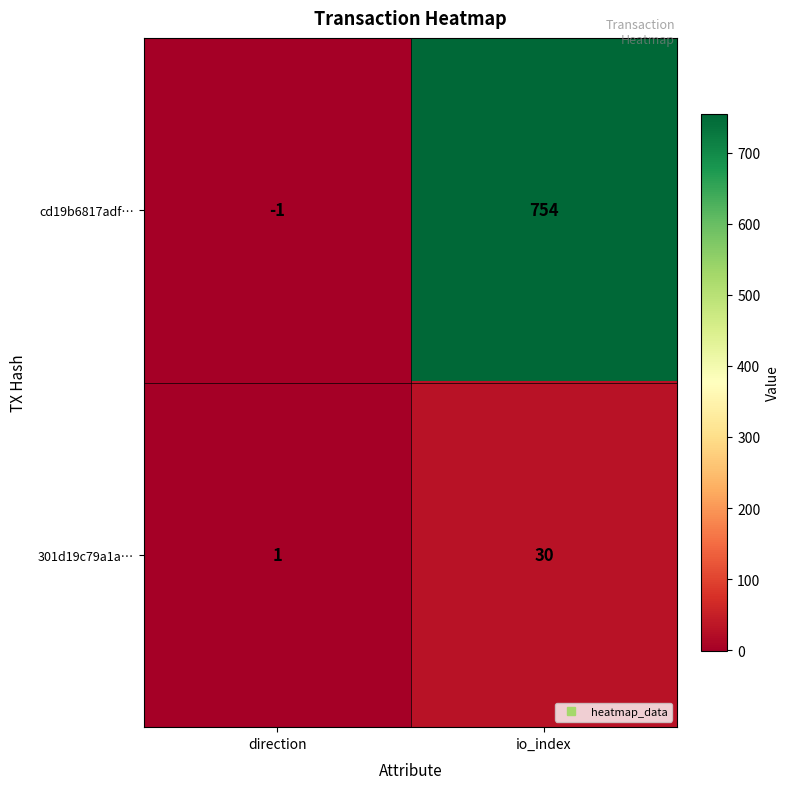

What is the sum of the cd19b6817adf… values at io_index and direction?

753